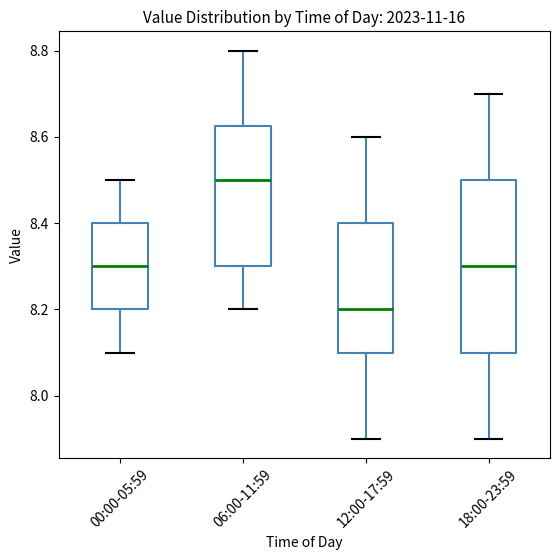

Reading left to right, transcribe this box plot: for each box, give where its median line is, the range the box spans, and where its two whiskers end, as read against the y-axis. The values are not printed on the chart, so give them approximately, as read against the axis.

00:00-05:59: median 8.30, box 8.20 to 8.40, whiskers 8.10 to 8.50
06:00-11:59: median 8.50, box 8.30 to 8.62, whiskers 8.20 to 8.80
12:00-17:59: median 8.20, box 8.10 to 8.40, whiskers 7.90 to 8.60
18:00-23:59: median 8.30, box 8.10 to 8.50, whiskers 7.90 to 8.70